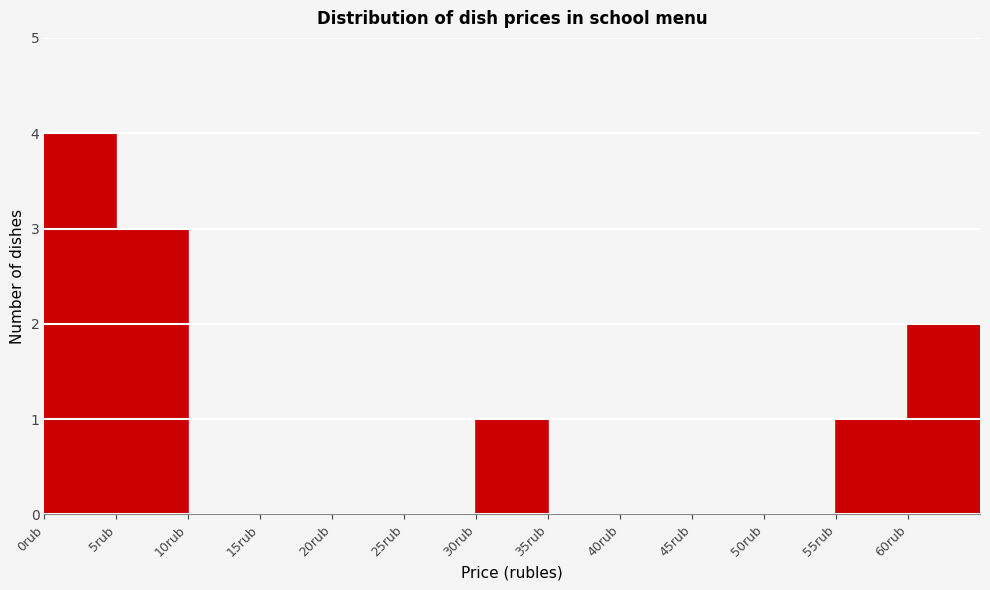

Reading left to right, transcribe this chart: for each bar, give the range it covers on the x-axis and its height. The values are not printed on the chart, so give them approximately, as read against the axis.

0 to 5: 4
5 to 10: 3
10 to 15: 0
15 to 20: 0
20 to 25: 0
25 to 30: 0
30 to 35: 1
35 to 40: 0
40 to 45: 0
45 to 50: 0
50 to 55: 0
55 to 60: 1
60 to 65: 2